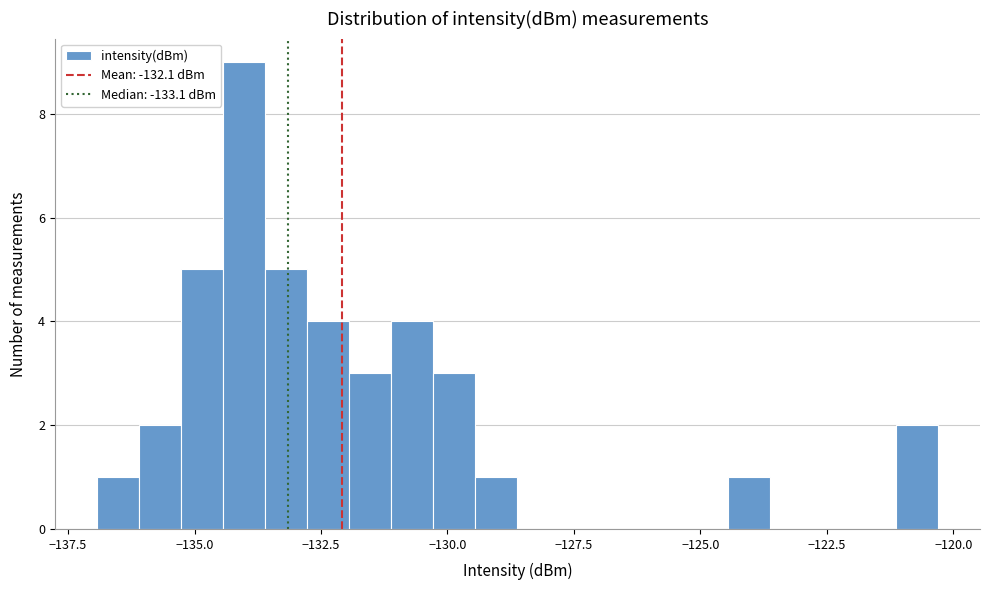

Read against the x-axis, roughly where is the centre of the tallest bar?

-134.0